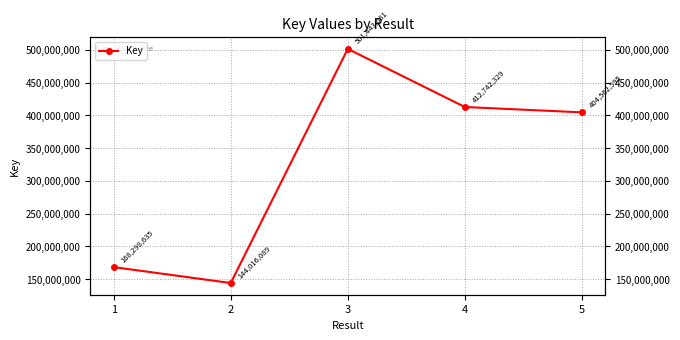

How many interior local peaks (higher than both neighbors) does the data have?

1